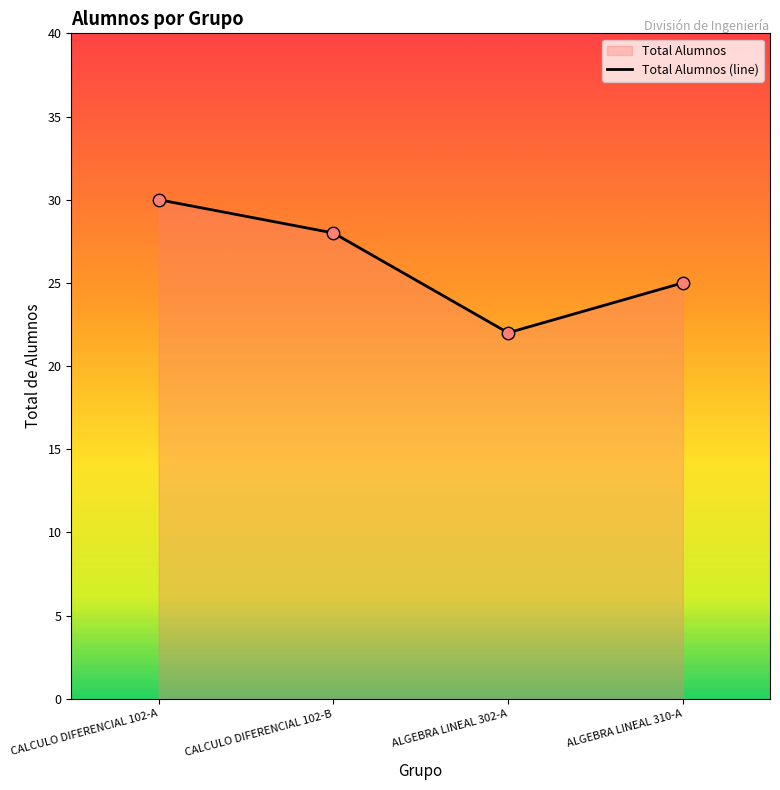

Approximately how many times larger is the value at ALGEBRA LINEAL 310-A compared to CALCULO DIFERENCIAL 102-B?

0.9